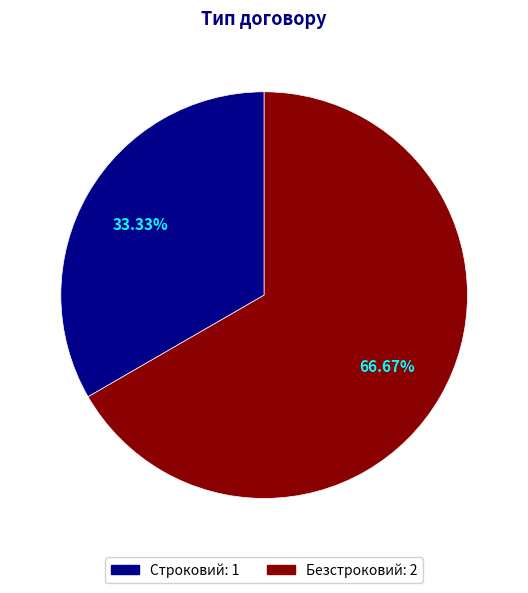

Approximately how many times larger is the value at Безстроковий compared to Строковий?

2.0